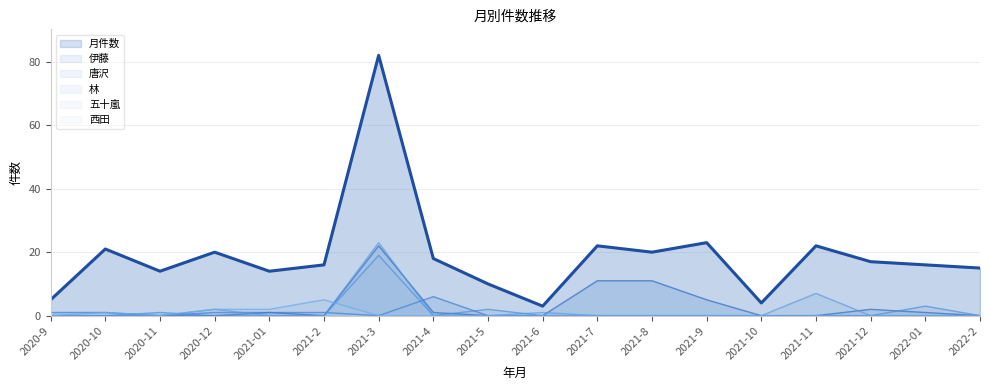

At 2021-4, list the series in order from smallest to largest.

林, 五十嵐, 西田, 伊藤, 唐沢, 月件数